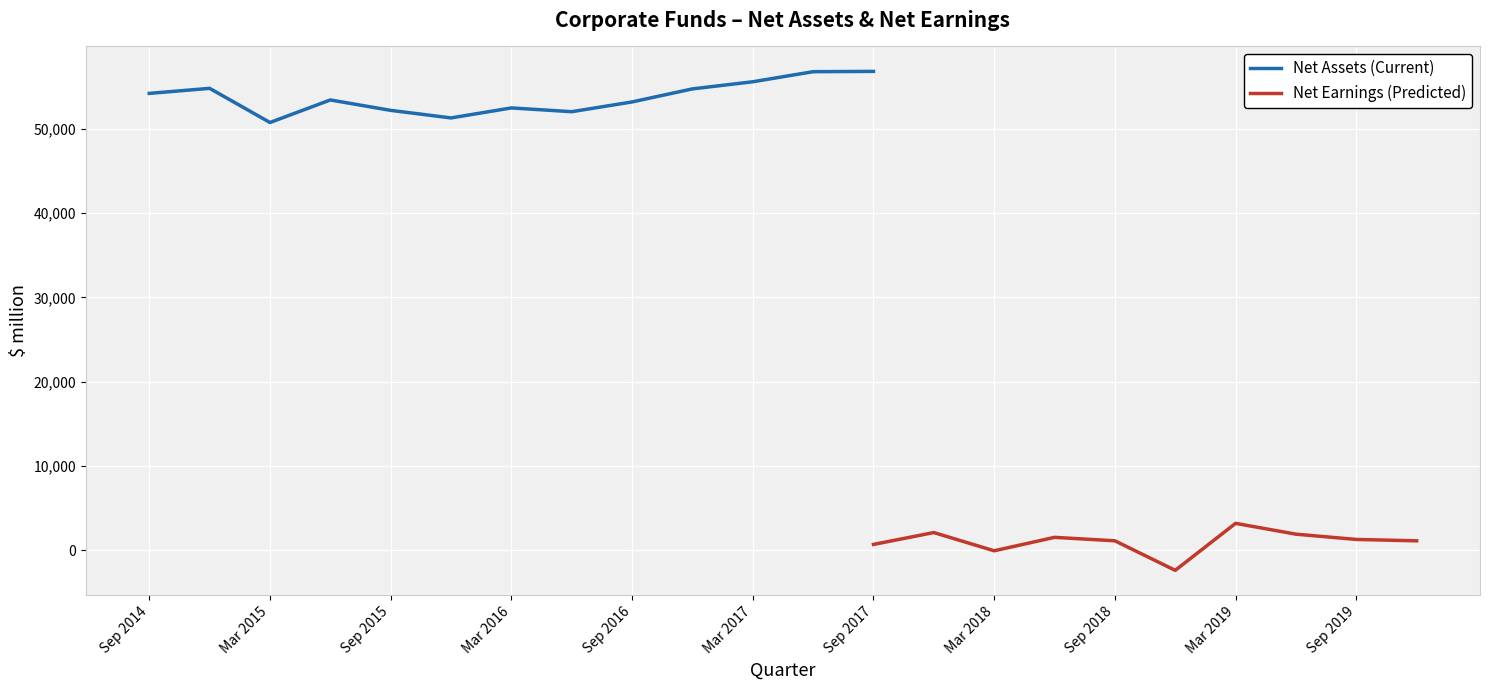

The value of Net Assets (Current) at Mar 2017 is 55613. True or false?

True